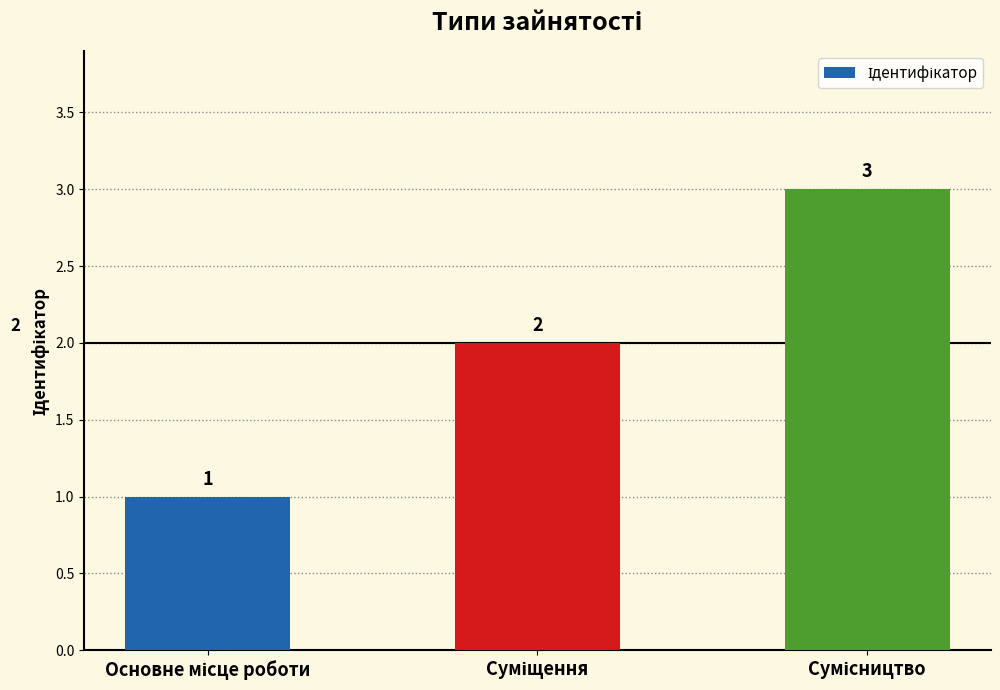

What is the value of the 3rd bar from the left?

3